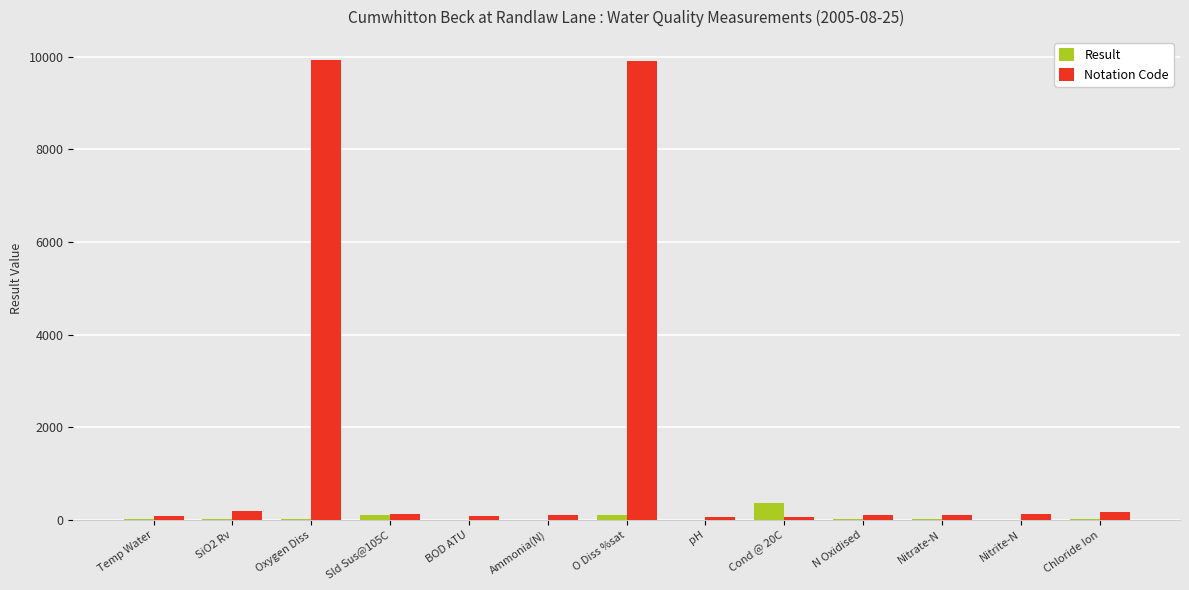

Which series has the largest total across all categories?

Notation Code